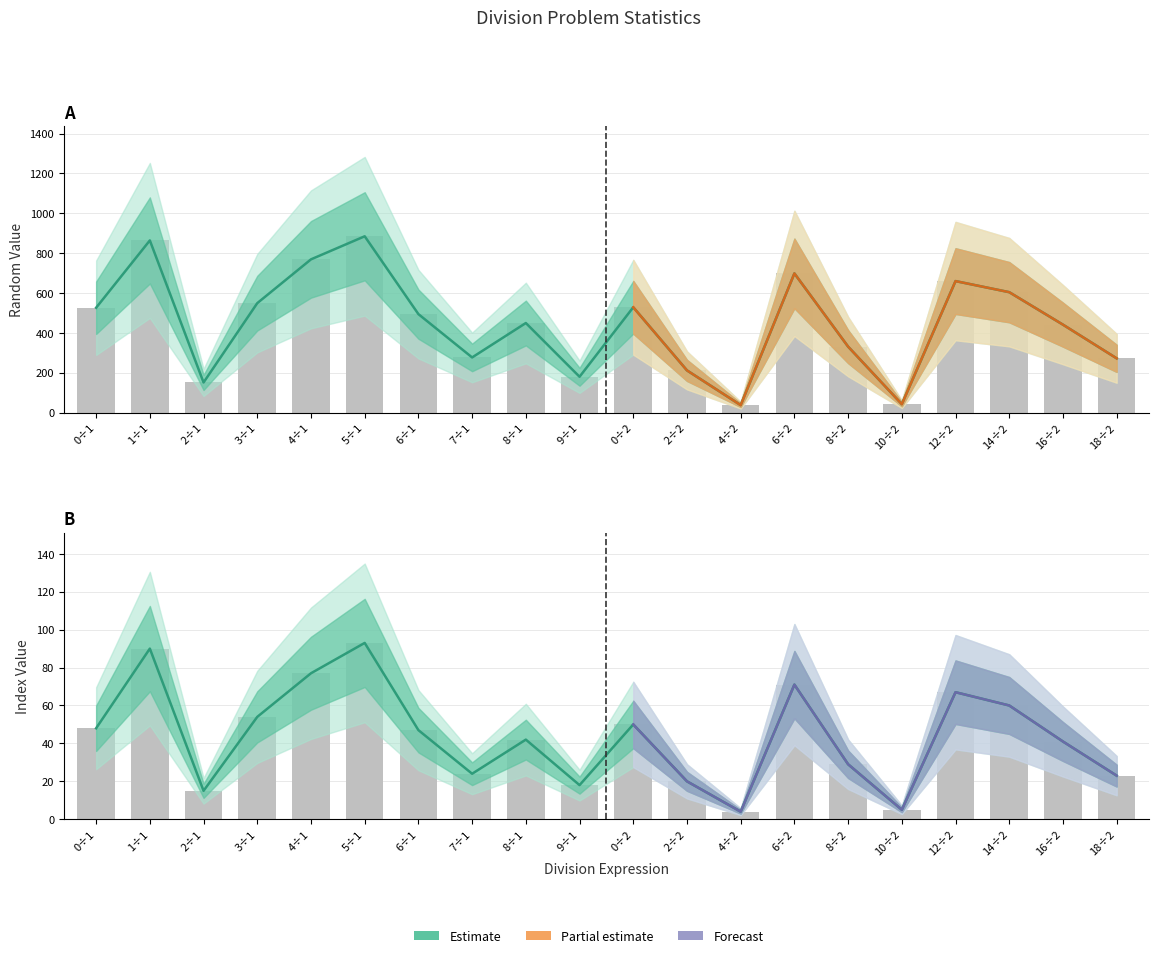

How many bars are there in total?

40